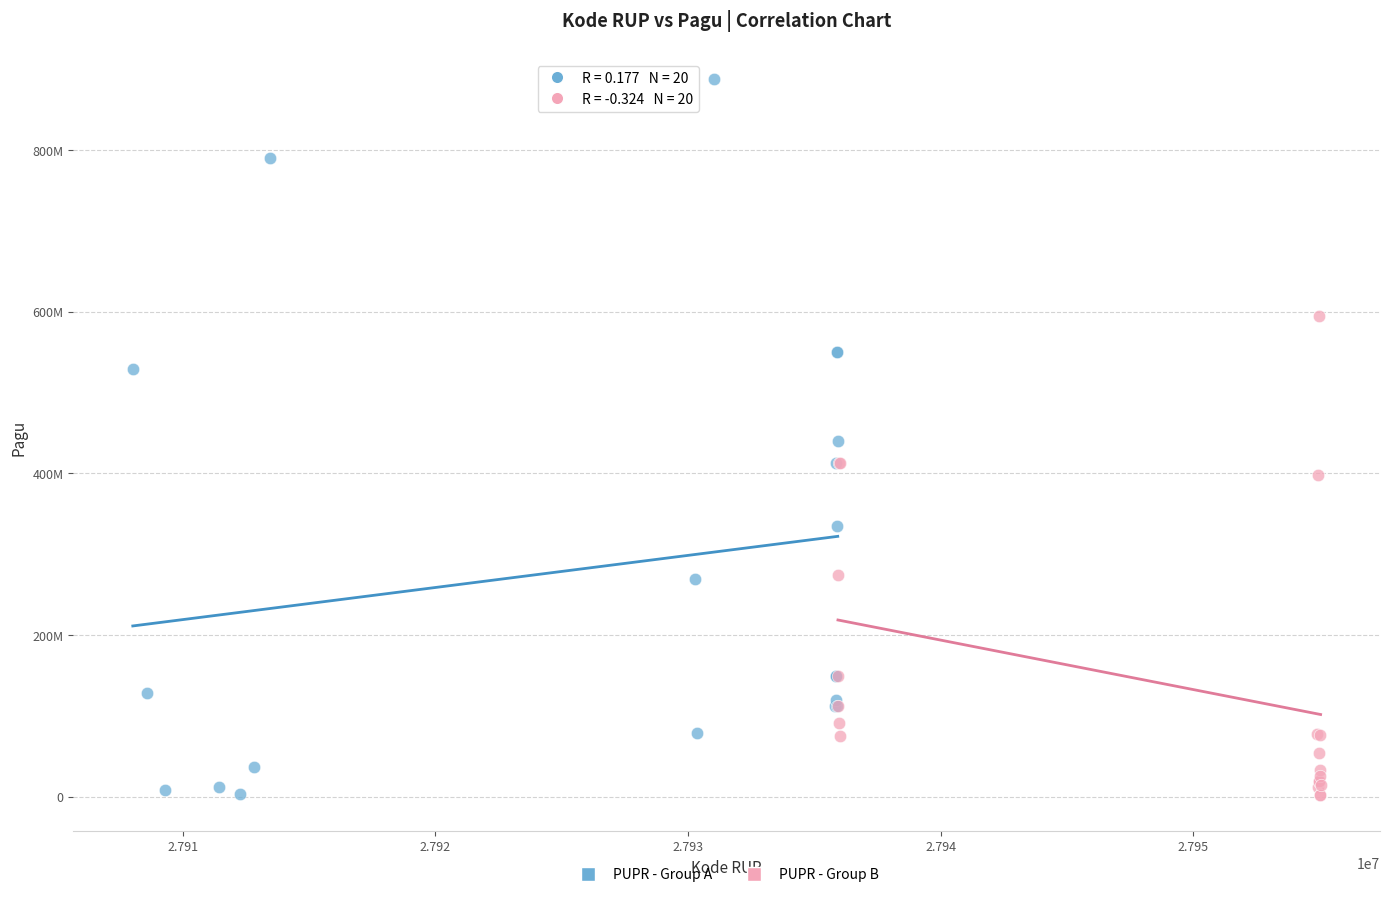

Which series has the largest Y range (max minus min)?

PUPR - Group A